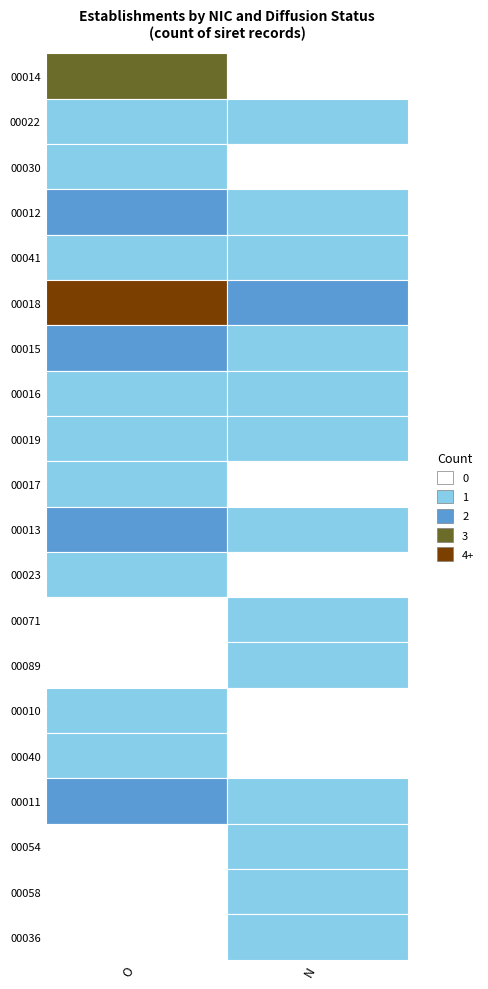

How many positive values does the 00036 series have?

1